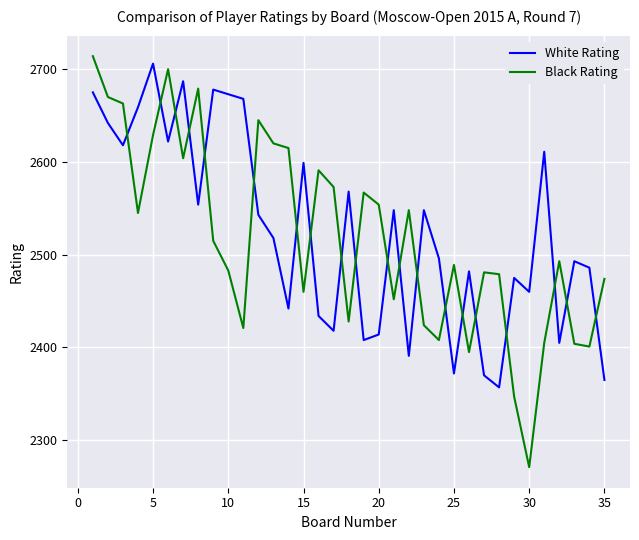

Which series ends up on top after the final intersection of Black Rating and White Rating?

Black Rating